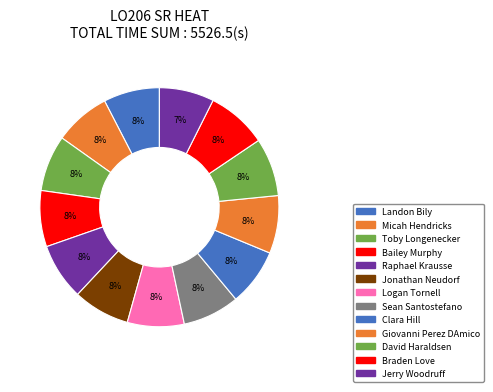

Count the number of slices in the pie.

13